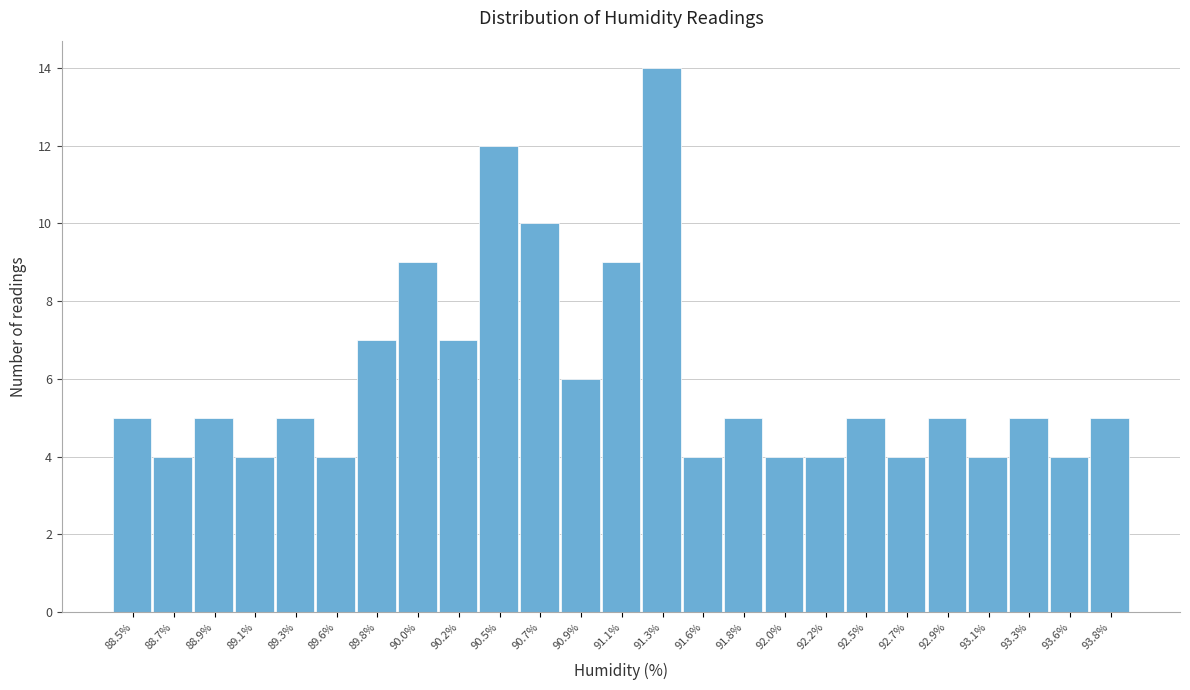

Reading left to right, transcribe this chart: for each bar, give the range it covers on the x-axis and its height. Neither the bar edges nor the heights are printed on the chart, so give them approximately, as read against the axes.

88.35 to 88.55: 5
88.55 to 88.80: 4
88.80 to 89.00: 5
89.00 to 89.25: 4
89.25 to 89.45: 5
89.45 to 89.70: 4
89.70 to 89.90: 7
89.90 to 90.15: 9
90.15 to 90.35: 7
90.35 to 90.55: 12
90.55 to 90.80: 10
90.80 to 91.00: 6
91.00 to 91.25: 9
91.25 to 91.45: 14
91.45 to 91.70: 4
91.70 to 91.90: 5
91.90 to 92.10: 4
92.10 to 92.35: 4
92.35 to 92.55: 5
92.55 to 92.80: 4
92.80 to 93.00: 5
93.00 to 93.25: 4
93.25 to 93.45: 5
93.45 to 93.70: 4
93.70 to 93.90: 5